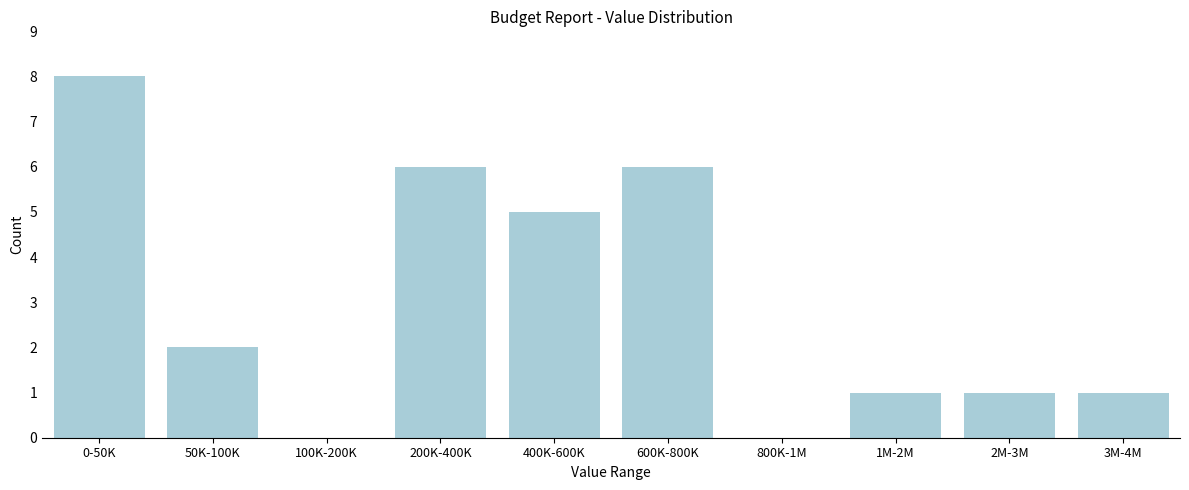

Reading left to right, list all the values displayed in this chart.

0-50K=8	50K-100K=2	100K-200K=0	200K-400K=6	400K-600K=5	600K-800K=6	800K-1M=0	1M-2M=1	2M-3M=1	3M-4M=1